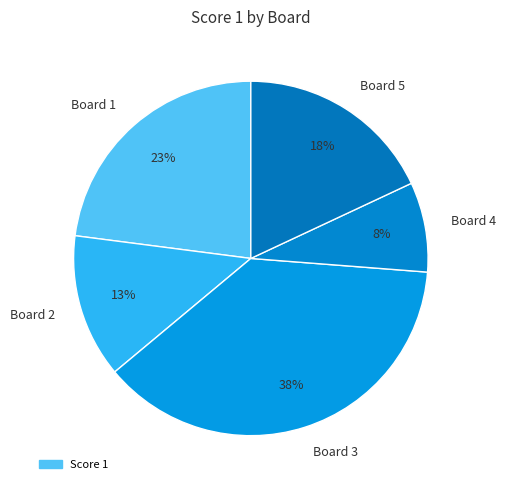

What is the smallest slice in the pie chart?

Board 4